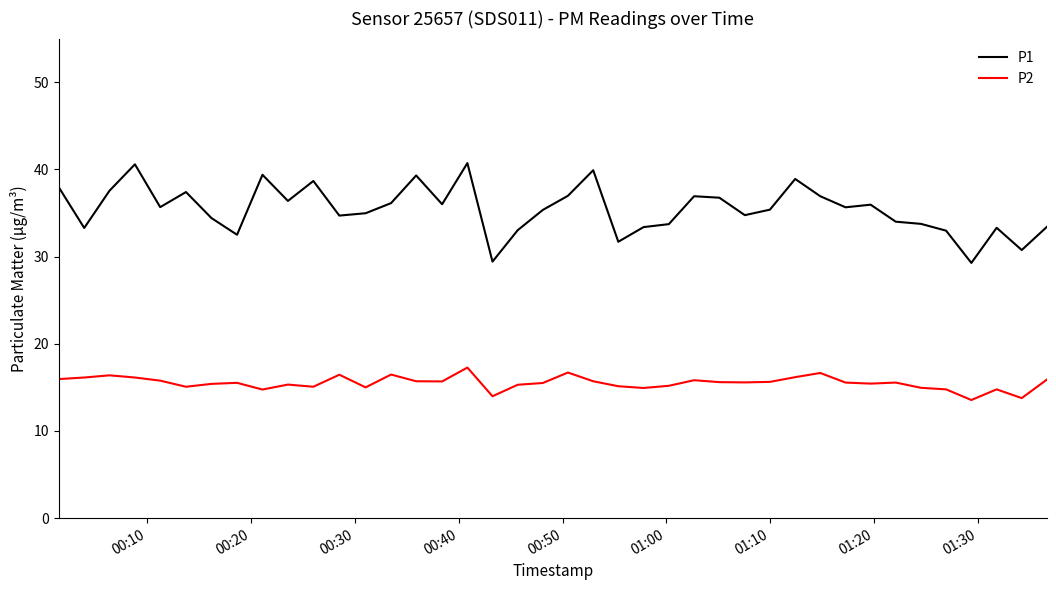

What is the maximum value for P2?

17.3